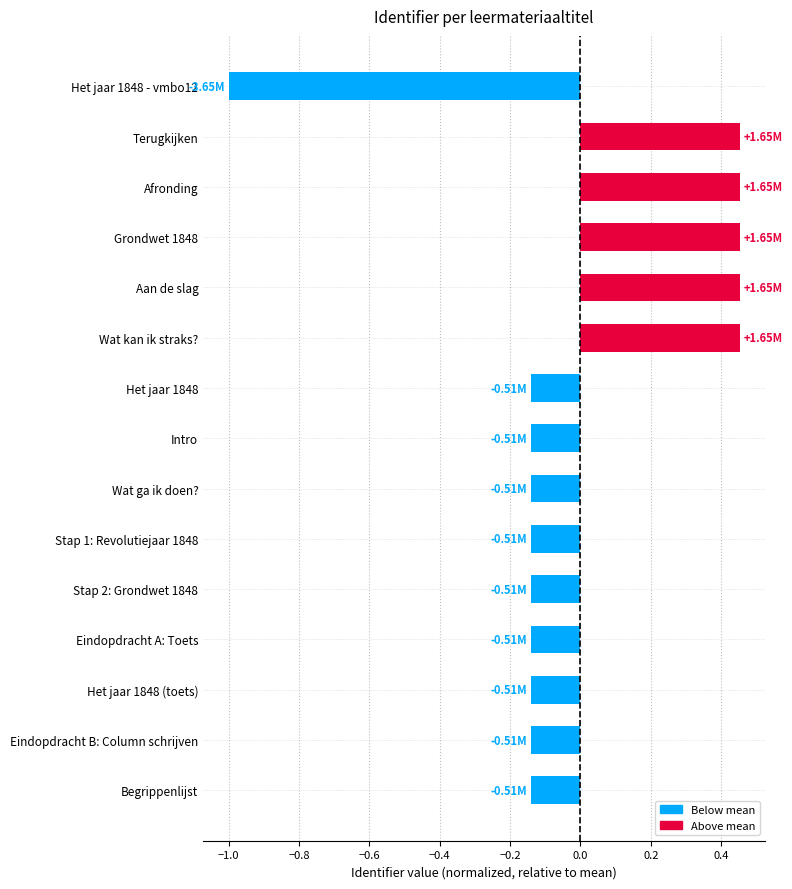

Which has a higher value, Stap 2: Grondwet 1848 or Aan de slag?

Aan de slag